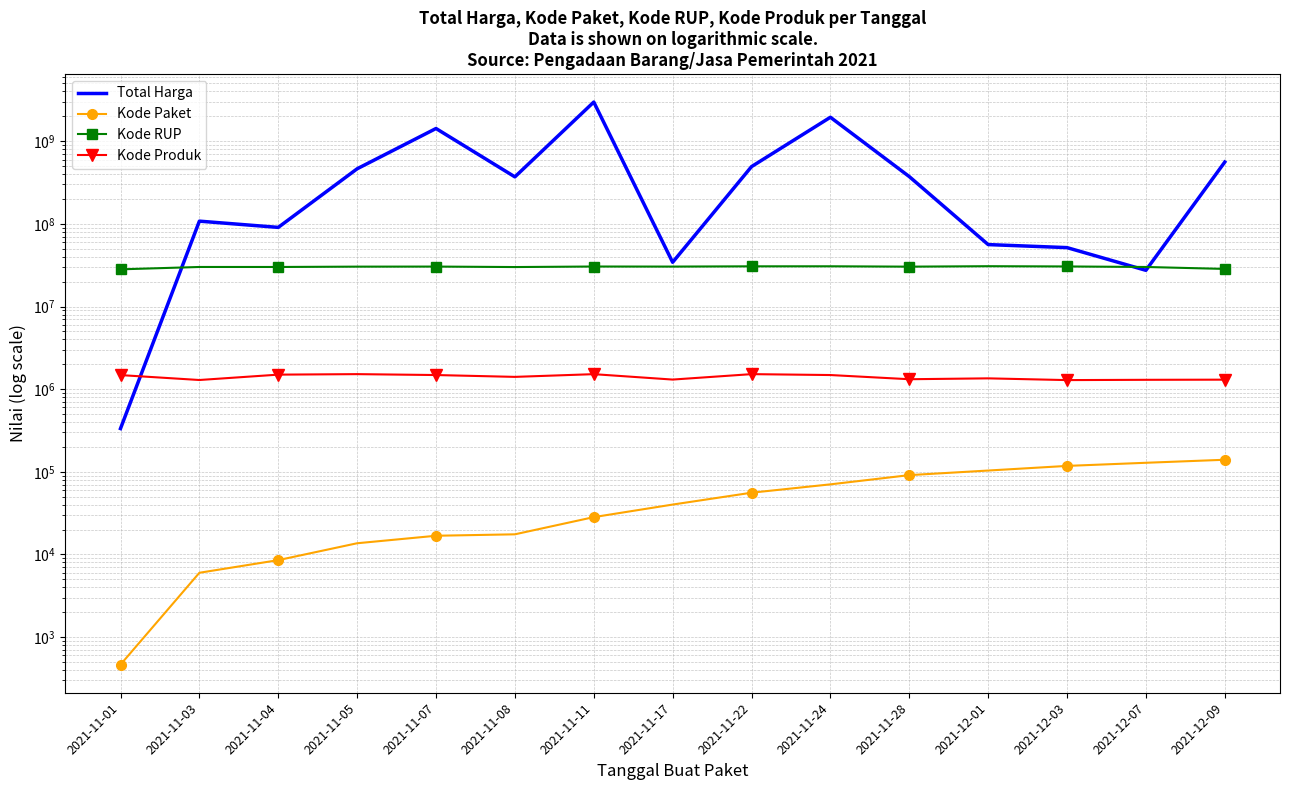

True or false: Total Harga has a value of 2150355832 at 2021-11-07.

False